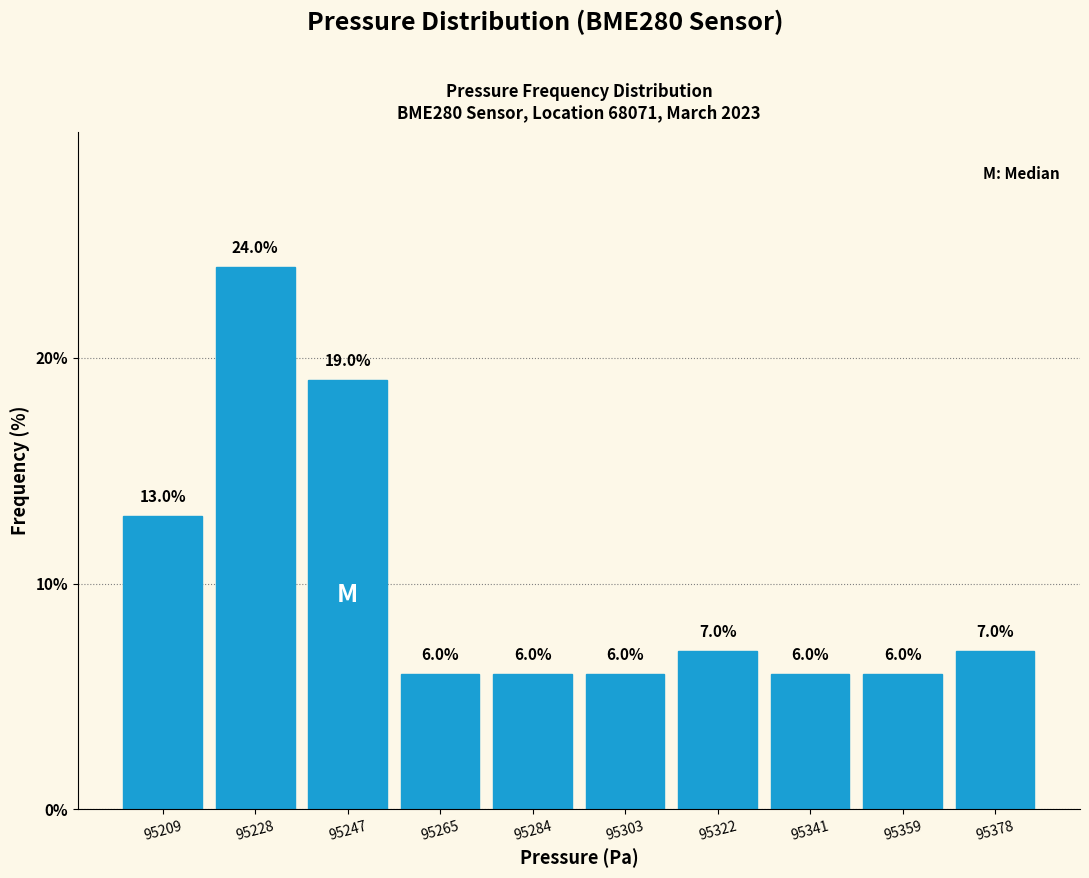

Reading left to right, transcribe this chart: for each bar, give the range it covers on the x-axis and its height. The bar edges are not printed on the chart, so give them approximately, as read against the axis.

95200.0 to 95218.8: 13.0
95218.8 to 95237.6: 24.0
95237.6 to 95256.4: 19.0
95256.4 to 95275.2: 6.0
95275.2 to 95294.0: 6.0
95294.0 to 95312.8: 6.0
95312.8 to 95331.6: 7.0
95331.6 to 95350.4: 6.0
95350.4 to 95369.2: 6.0
95369.2 to 95388.0: 7.0